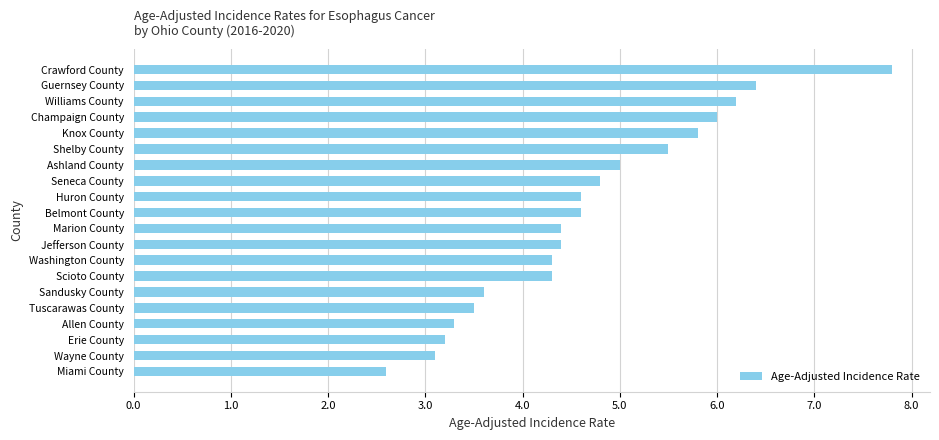

What is the sum of all values?

93.4